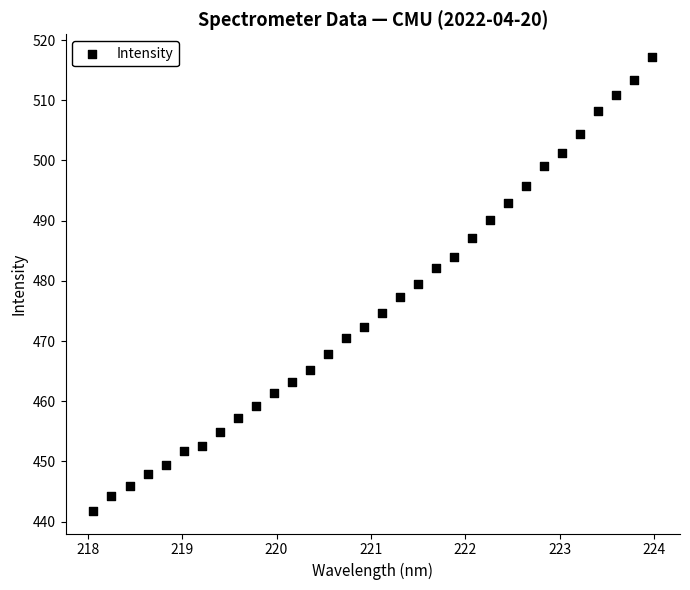

What is the range of X values (max minus min)?

5.9